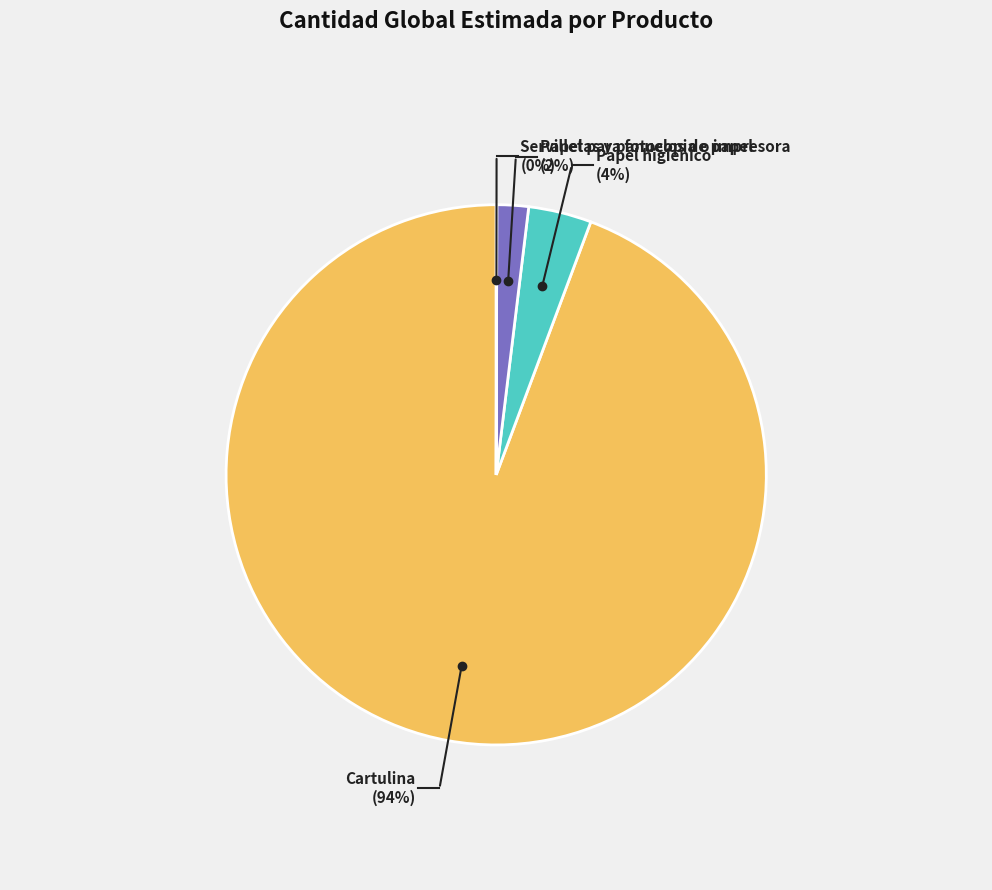

Rank the categories by value from lowest to highest.

Servilletas y panuelos de papel, Papel para fotocopia o impresora, Papel higienico, Cartulina